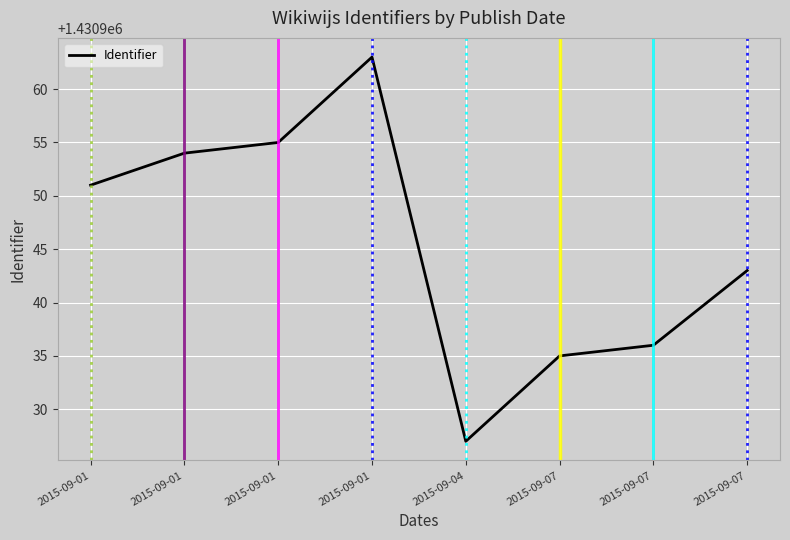

What is the sum of all values?

11447564